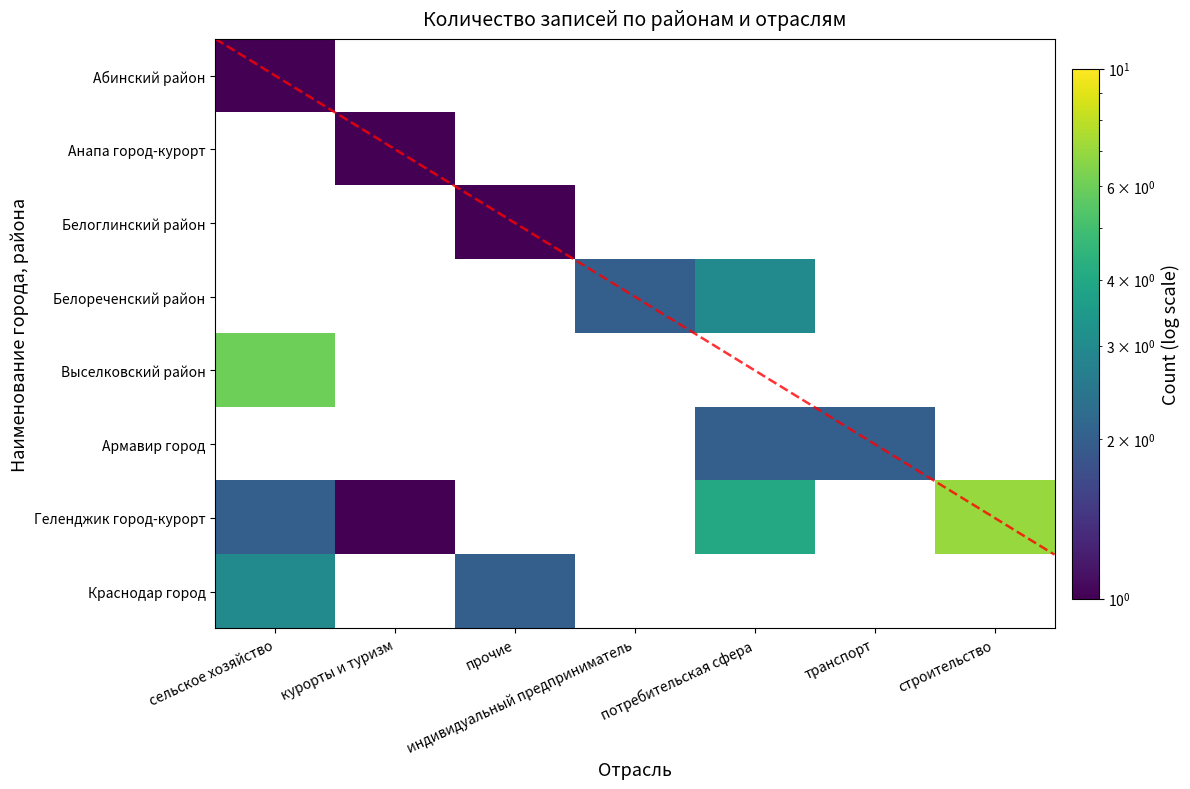

How many categories are shown in the chart?

7